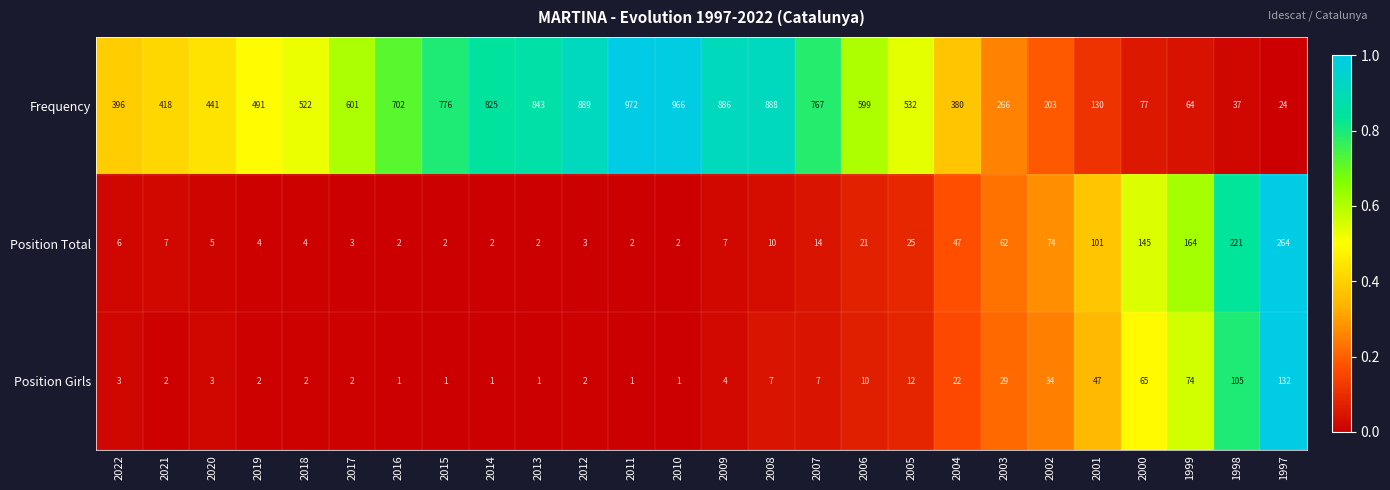

Rank the series at 2010 from highest to lowest value.

Frequency, Position Total, Position Girls